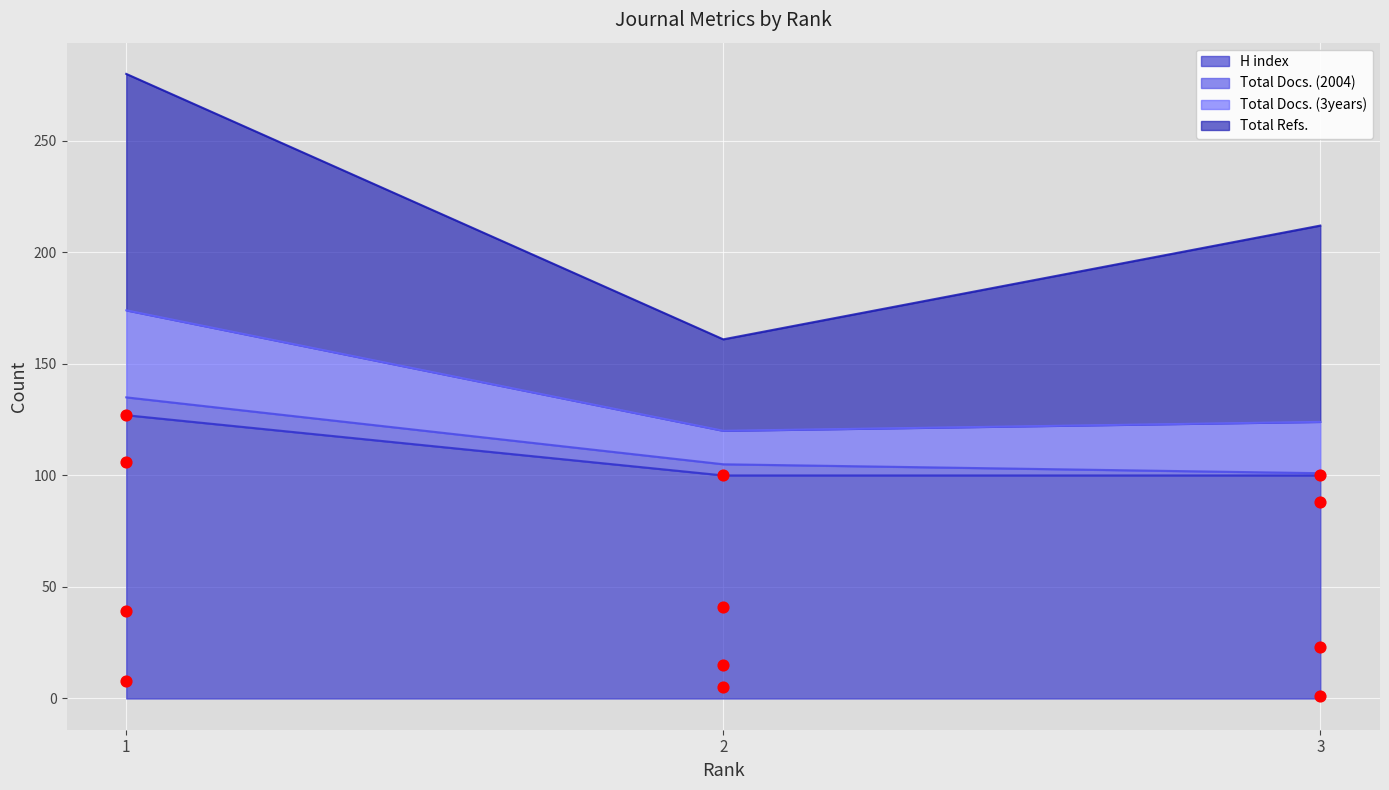

Is the value of Total Docs. (2004) at 1 greater than the value of Total Docs. (3years) at 2?

No